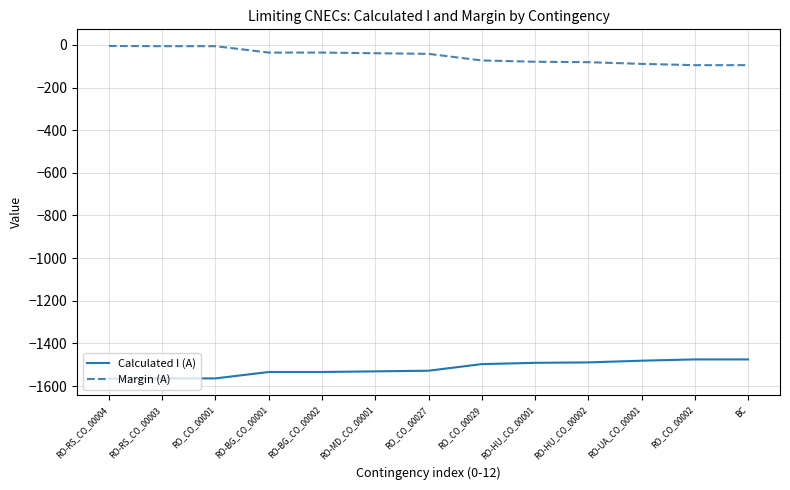

True or false: Calculated I (A) and Margin (A) intersect in this chart.

False